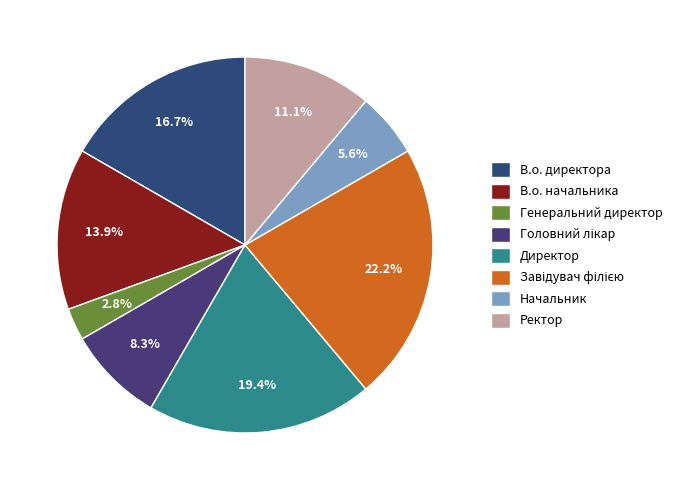

What is the change in value from В.о. начальника to Головний лікар?

-2